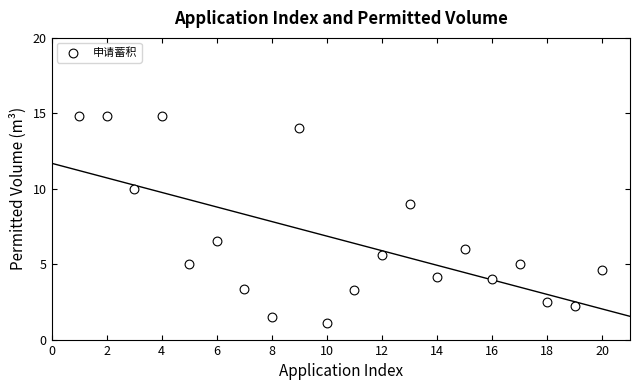

What is the range of X values (max minus min)?

19.0